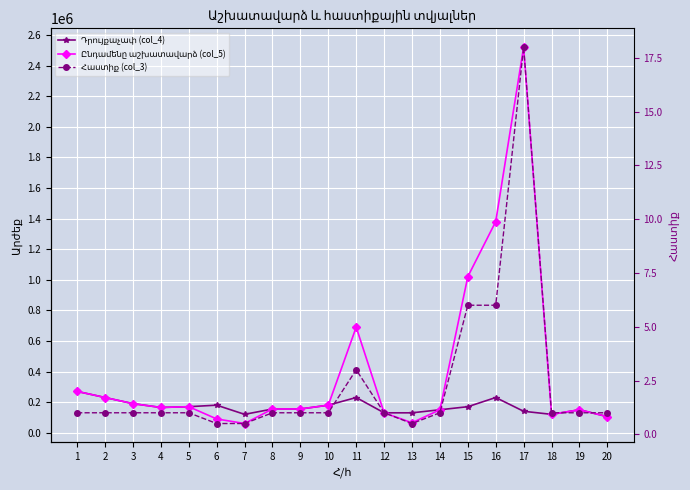

At which label does Ընդամենը աշխատավարձ (col_5) first exceed 165000?

1